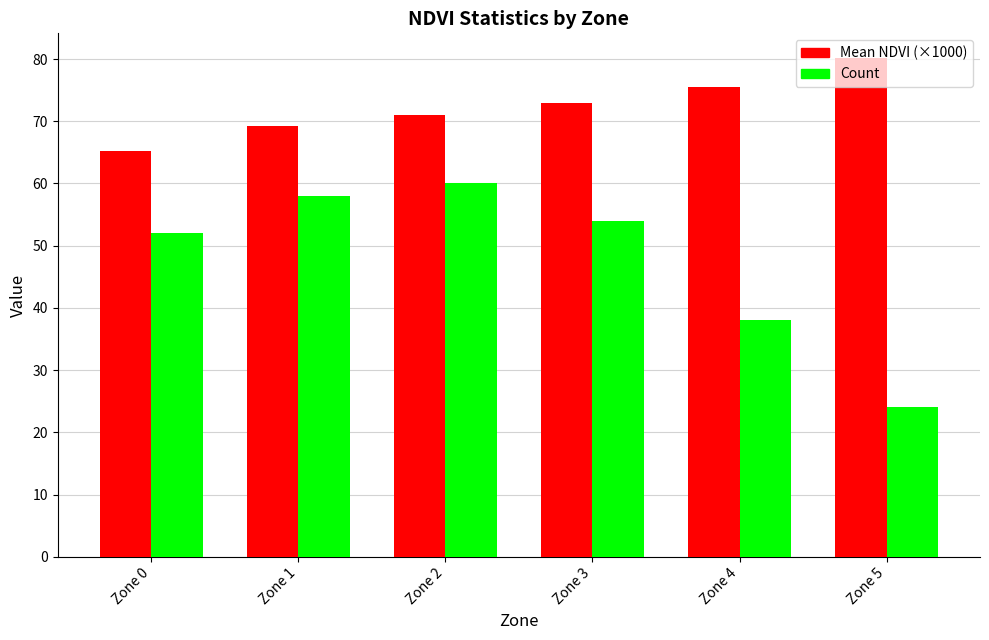

What is the lowest value of the Mean NDVI (×1000) series?

65.3